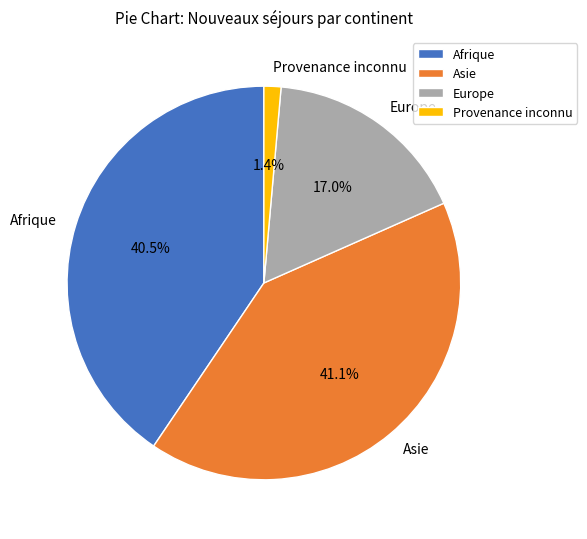

To the nearest percent, what portion does Europe represent?

17%